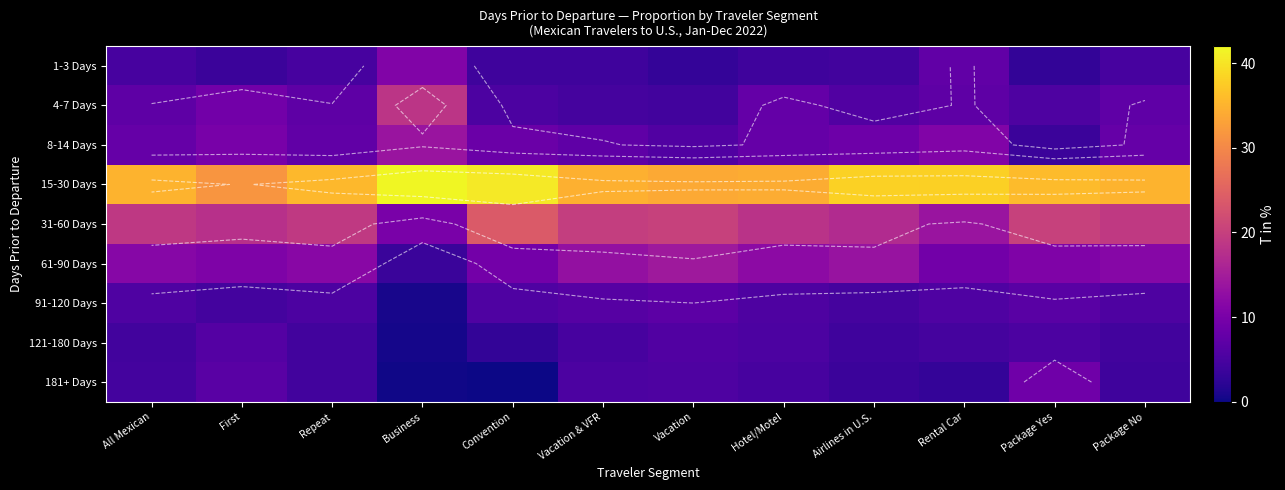

At which label does 4-7 Days reach its peak?

Business